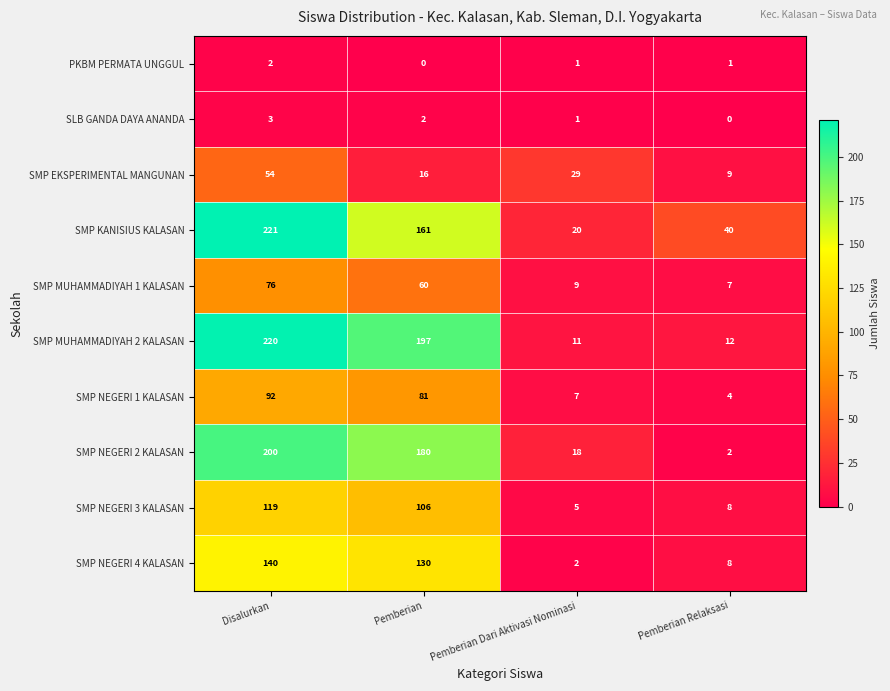

Rank the categories by SMP NEGERI 3 KALASAN value from lowest to highest.

Pemberian Dari Aktivasi Nominasi, Pemberian Relaksasi, Pemberian, Disalurkan